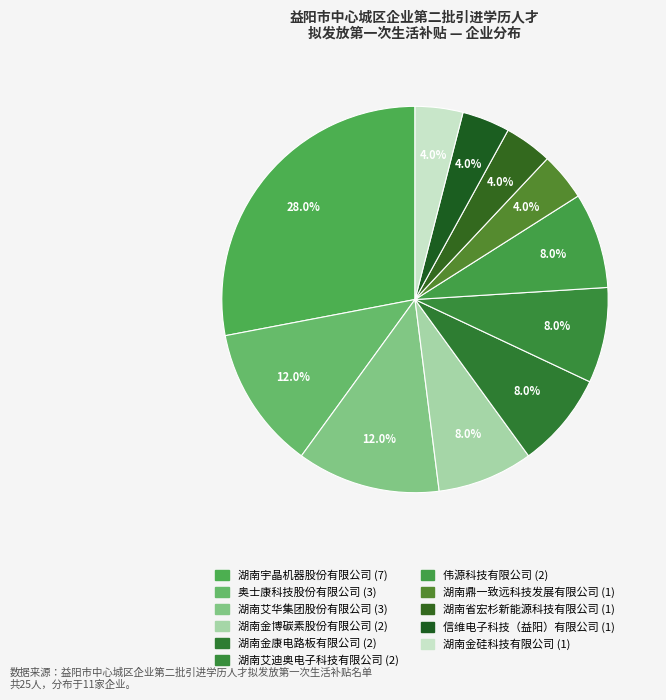

Between 湖南金康电路板有限公司 and 信维电子科技（益阳）有限公司, which is larger?

湖南金康电路板有限公司